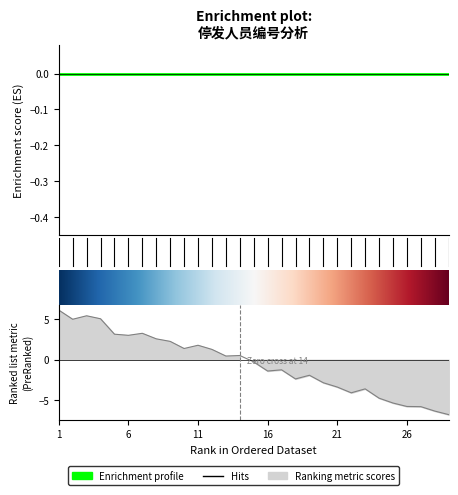

At which category does the data reach its first local peak?

3